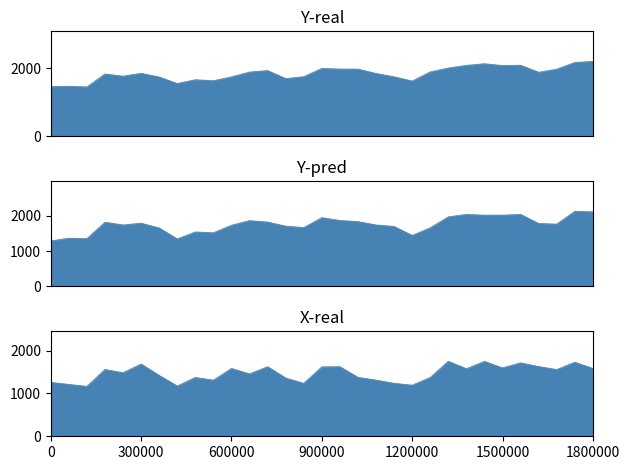

How many lines are shown in the chart?

3